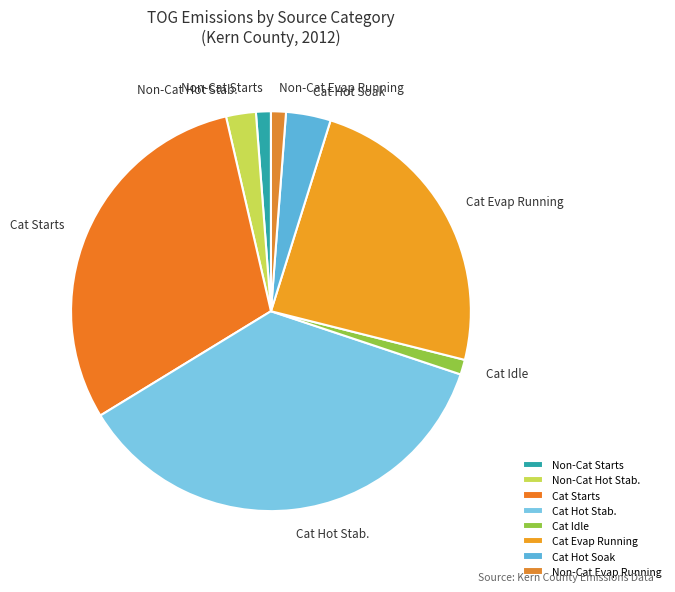

Does any single category account for the majority?

No